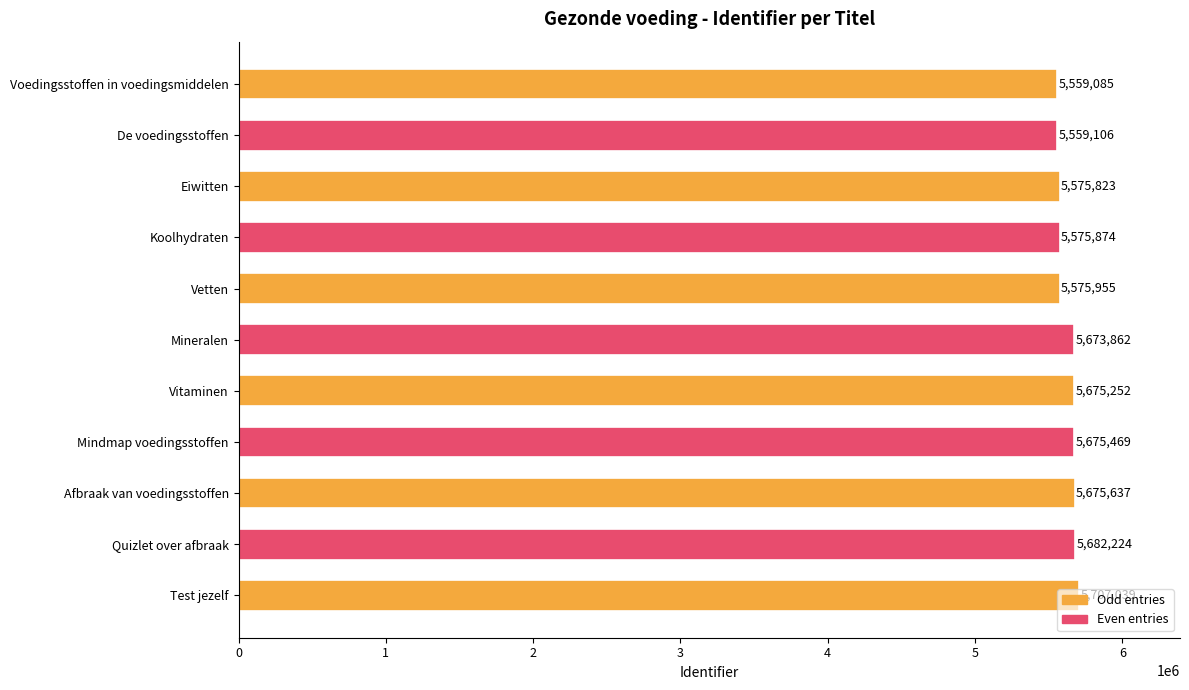

True or false: the data shows 7938214 at Quizlet over afbraak.

False